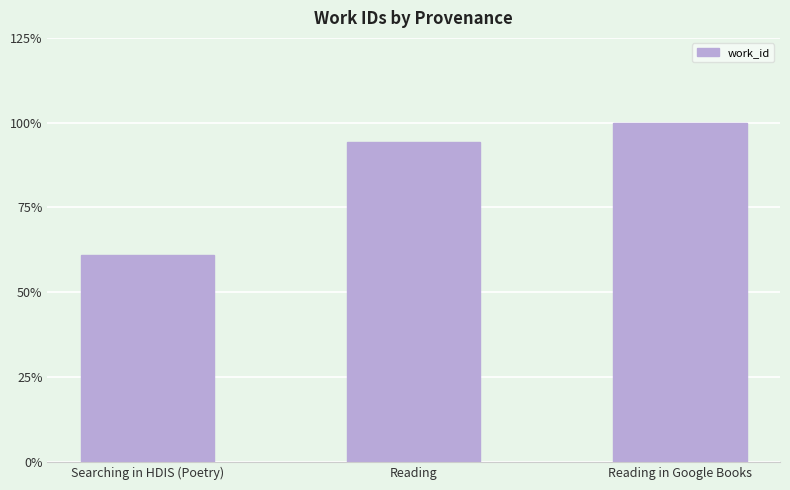

Are the bars grouped side by side (vs. stacked)?

No